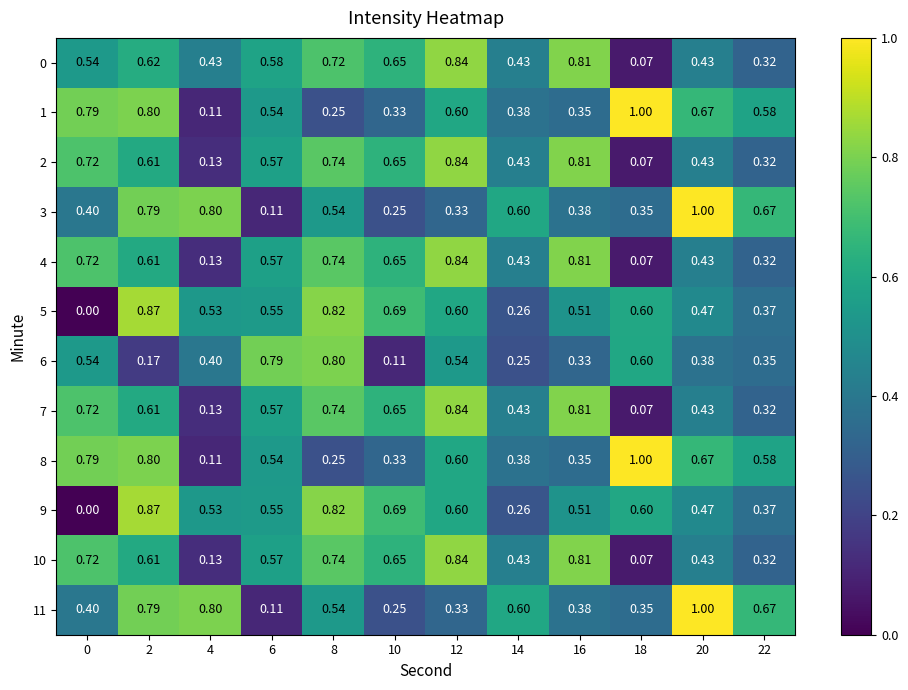

Is the value of 7 at 22 greater than the value of 5 at 12?

No